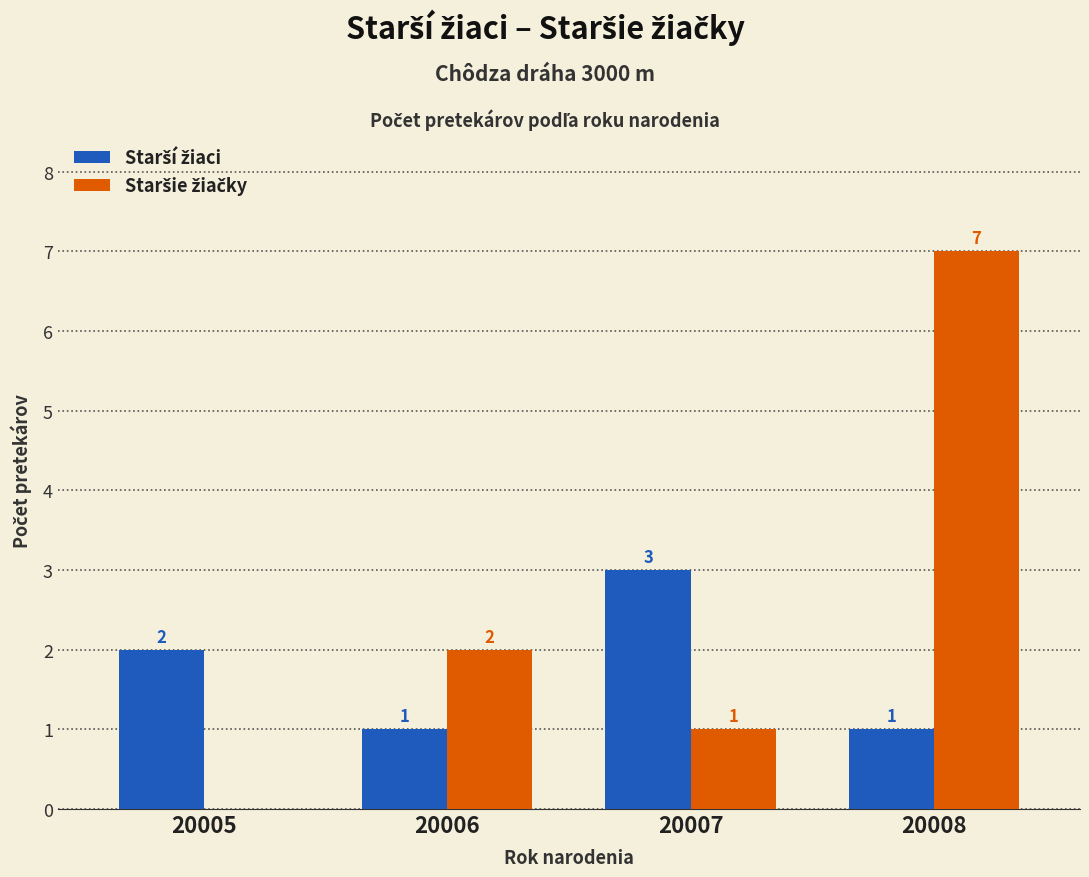

What is the total value across all series at 20006?

3